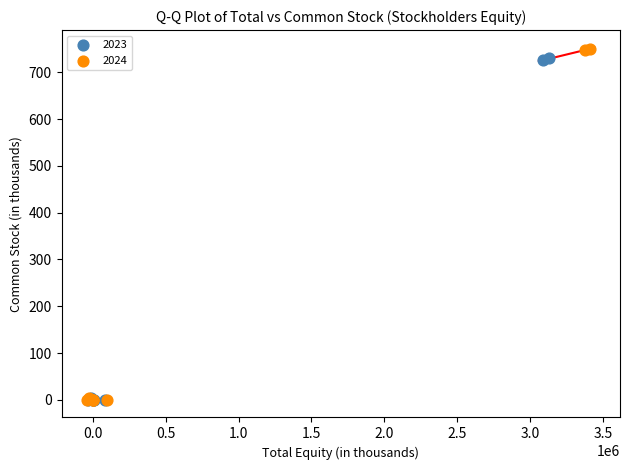

What are all the series names shown in the legend?

2023, 2024